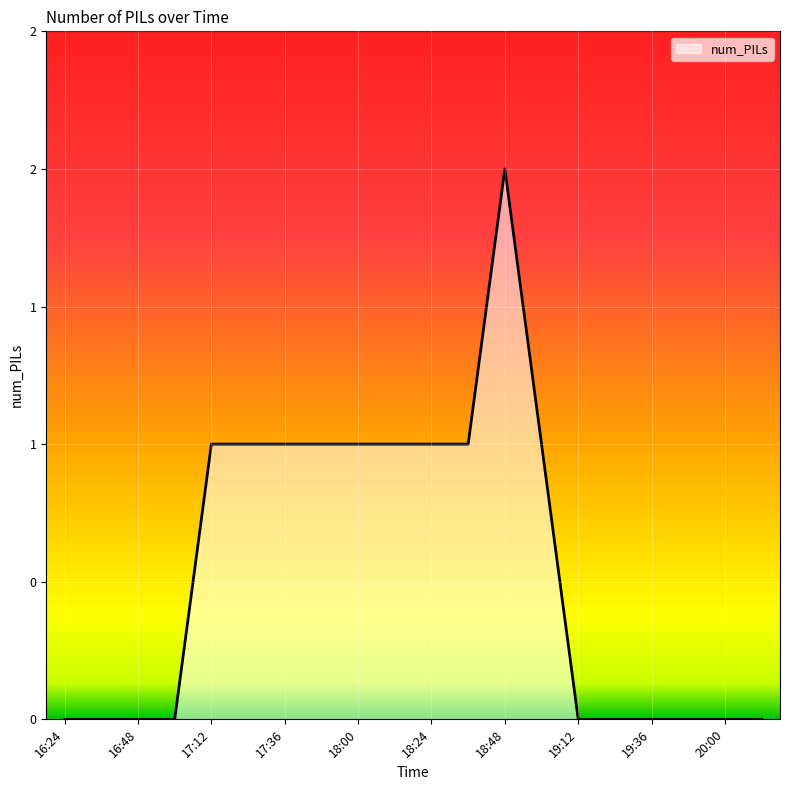

What is the greatest value displayed?

2